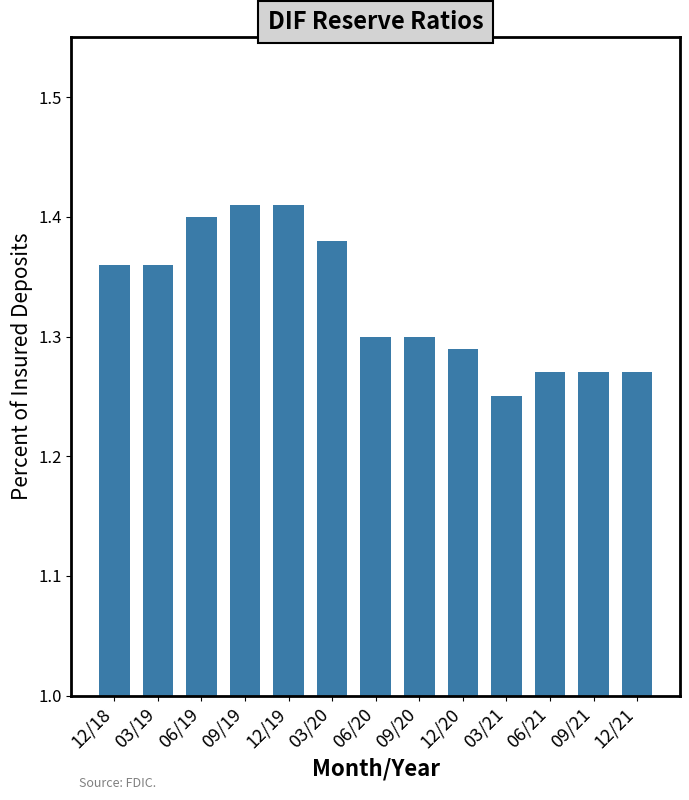

Where is the data nearest to the value 1?

03/21